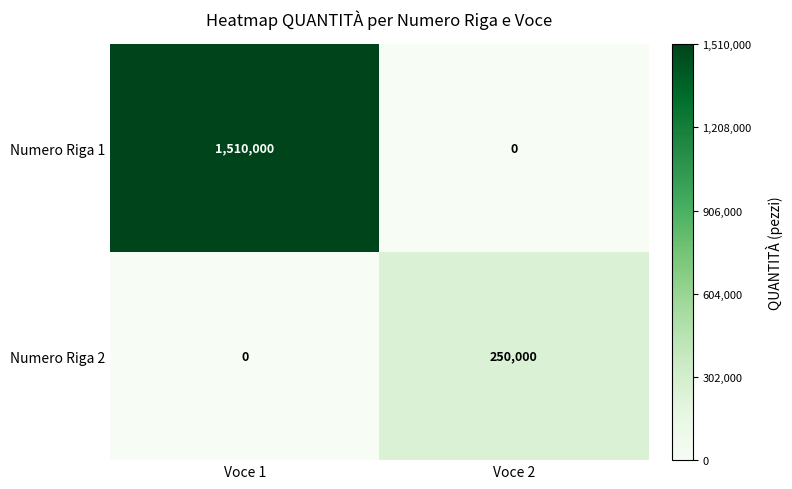

What is the greatest value displayed?

1510000